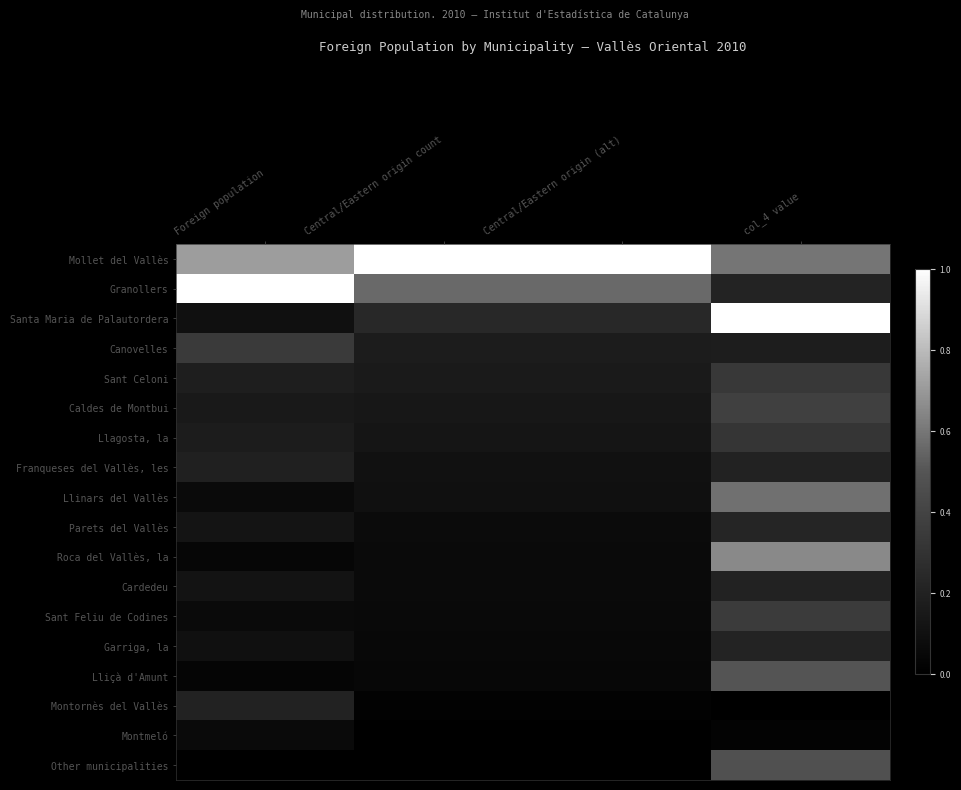

Count the number of categories in the chart.

4